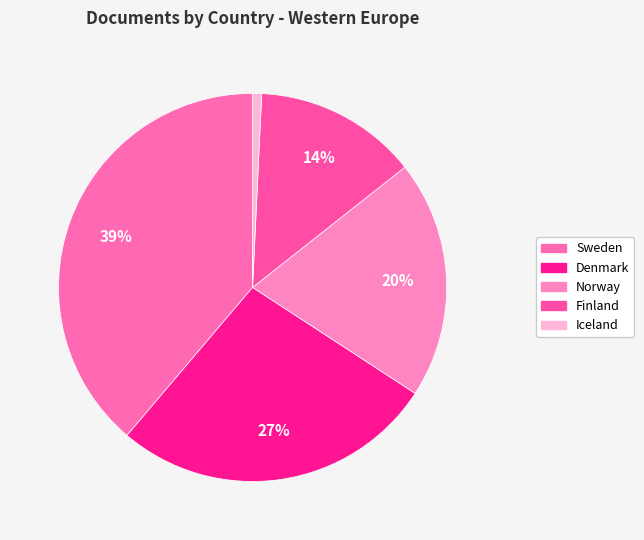

To the nearest percent, what is the average slice percentage?

20%